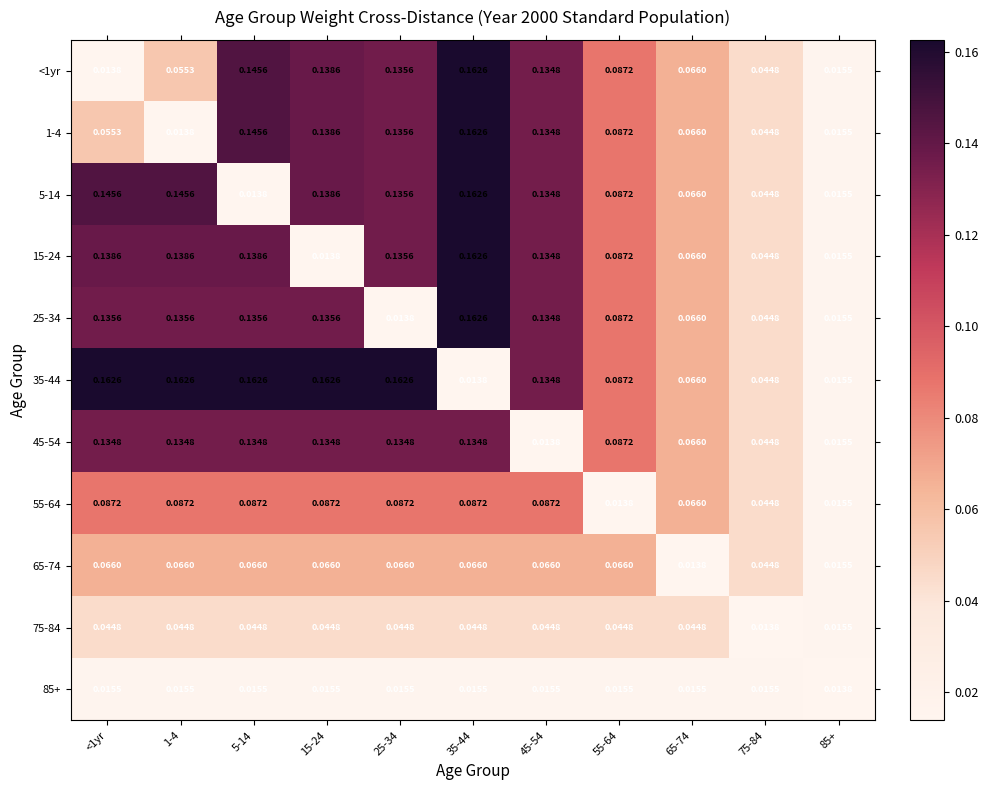

Is the value of 45-54 at 15-24 greater than the value of 55-64 at <1yr?

Yes